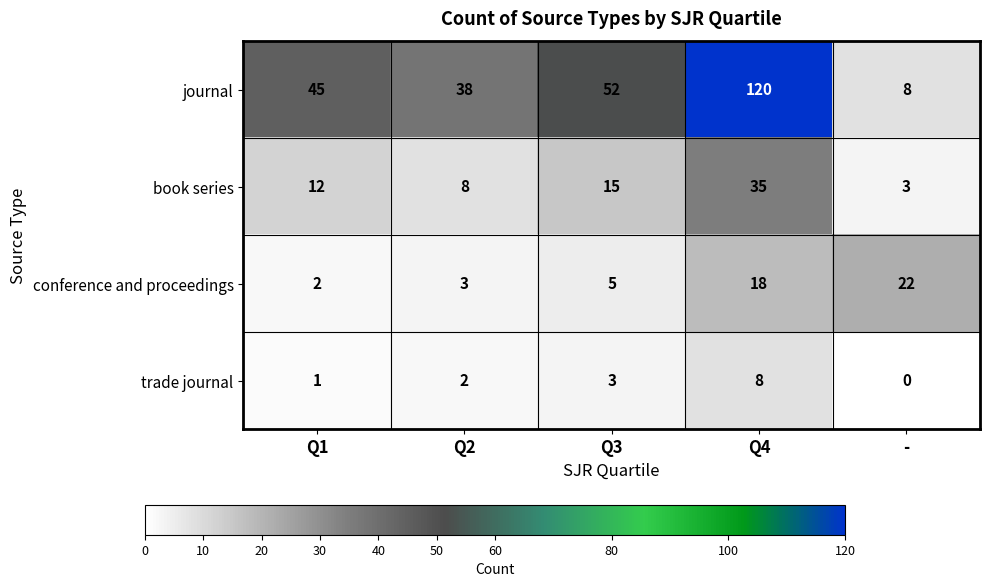

List the series in order of their peak value, highest first.

journal, book series, conference and proceedings, trade journal